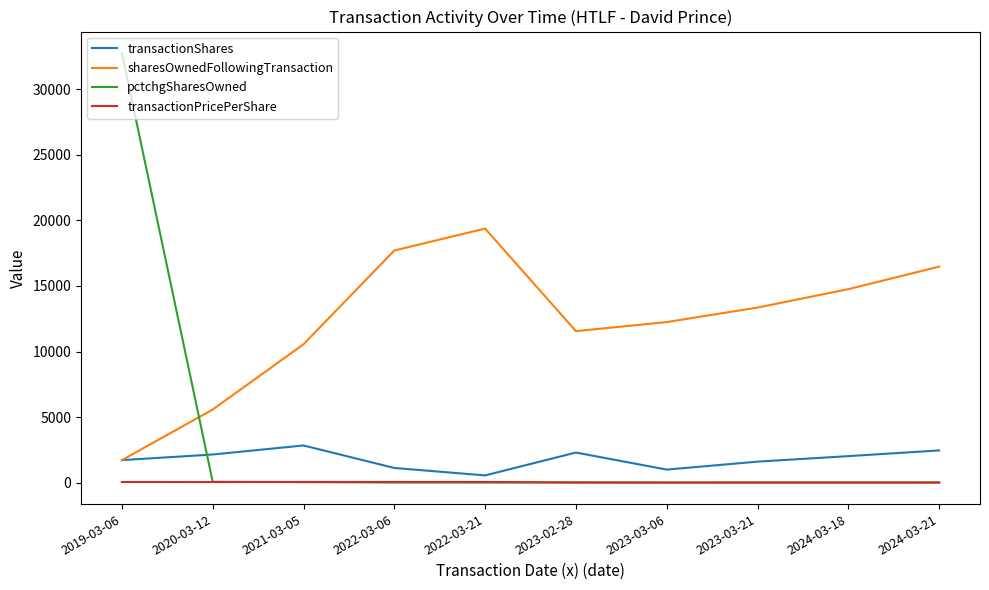

How many distinct data groups are displayed?

4